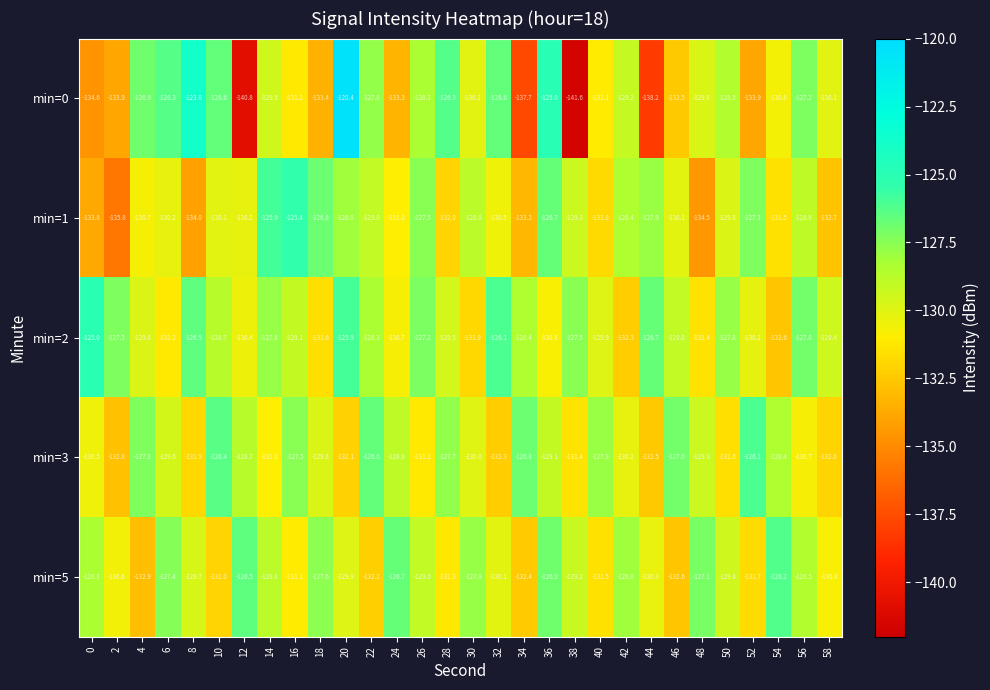

How many data points does each series have?

30